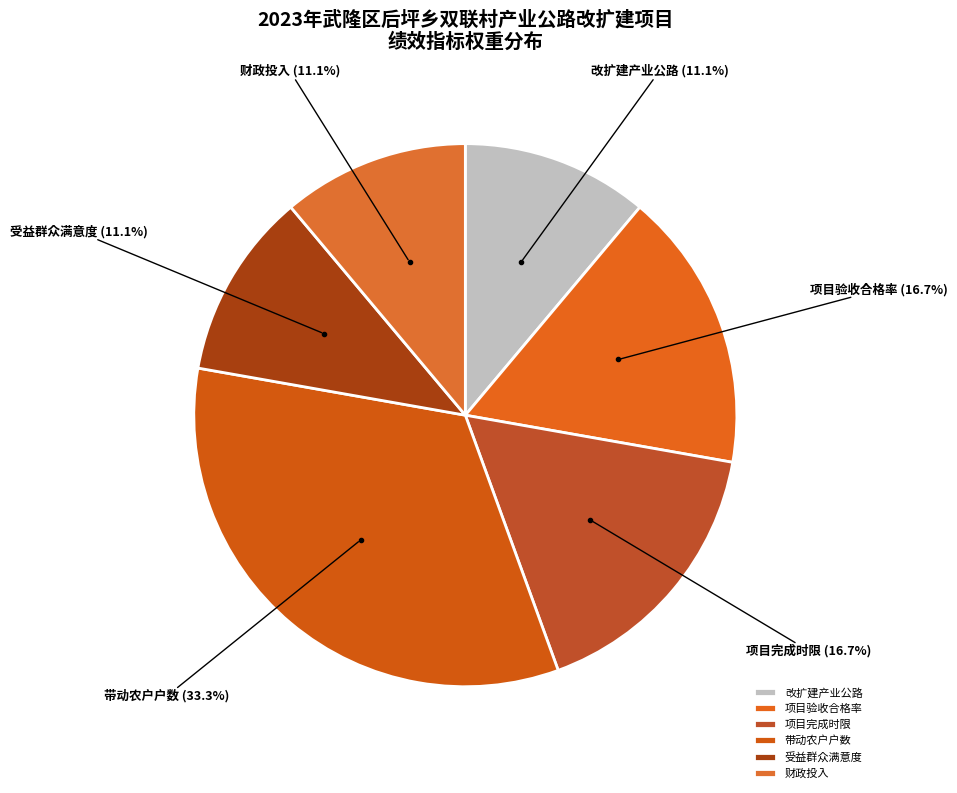

To the nearest percent, what portion does 带动农户户数 represent?

33%